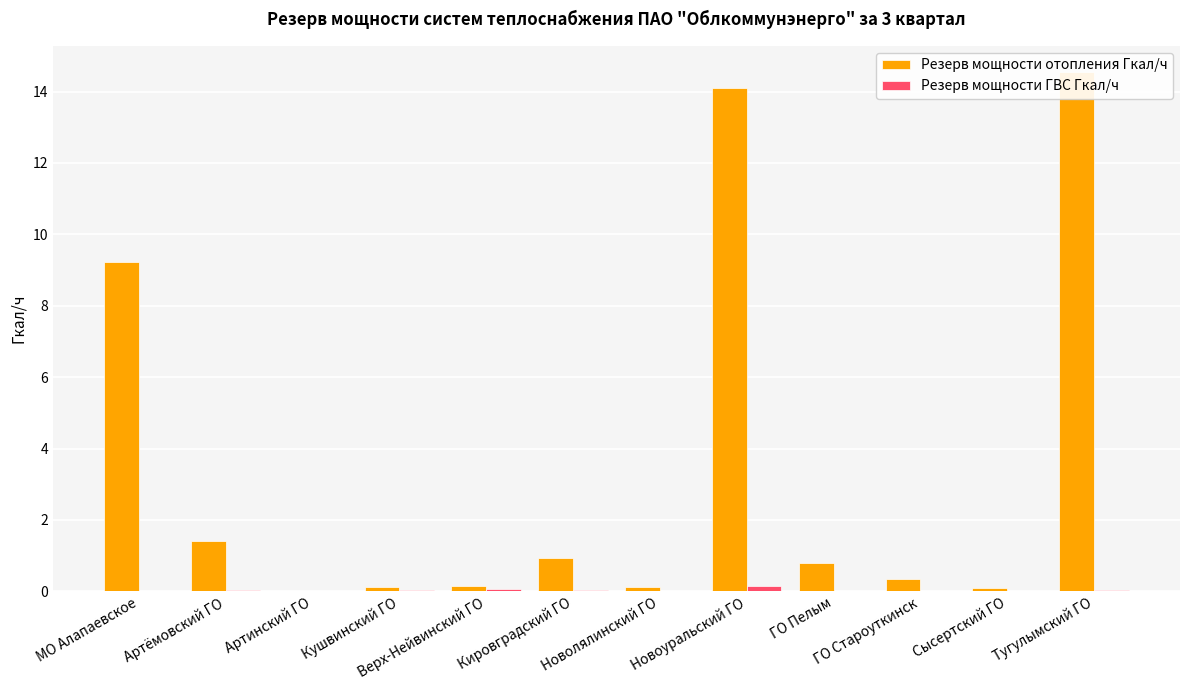

Which series has the widest spread of values?

Резерв мощности отопления Гкал/ч